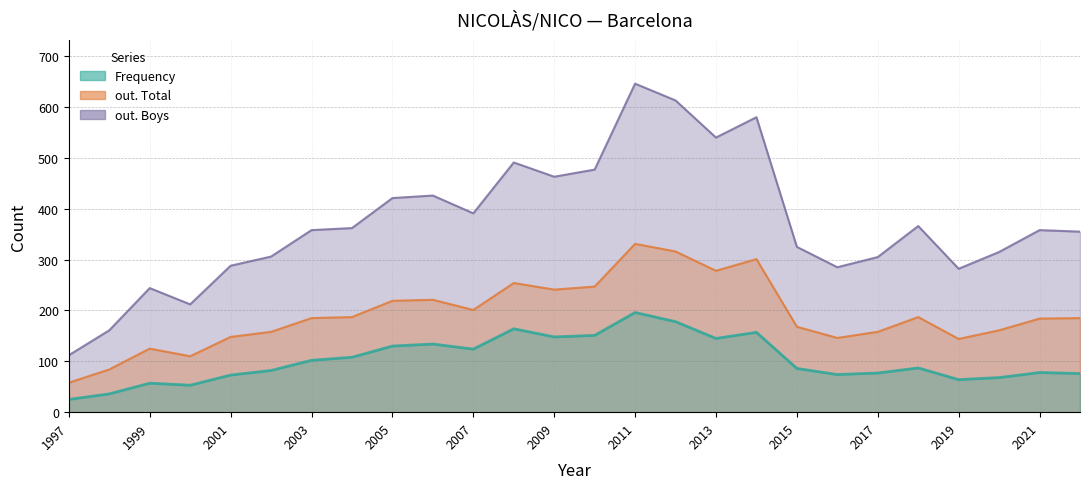

How many interior local peaks does the Frequency series have?

7